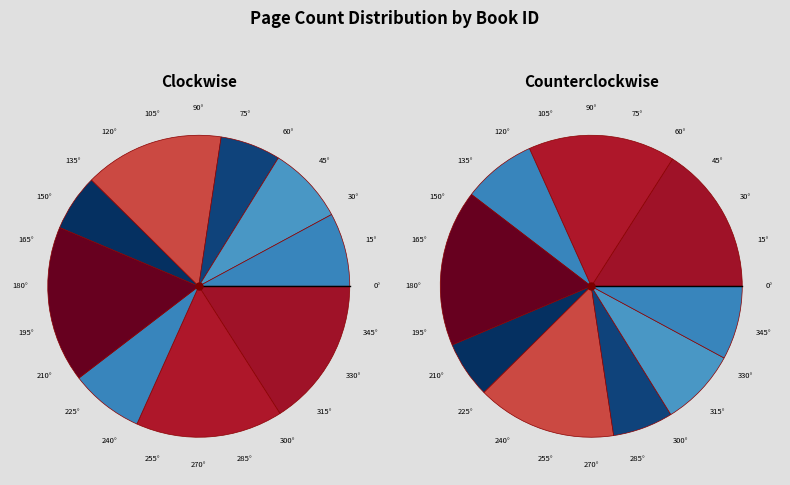

To the nearest percent, what portion does 721 represent?

6%